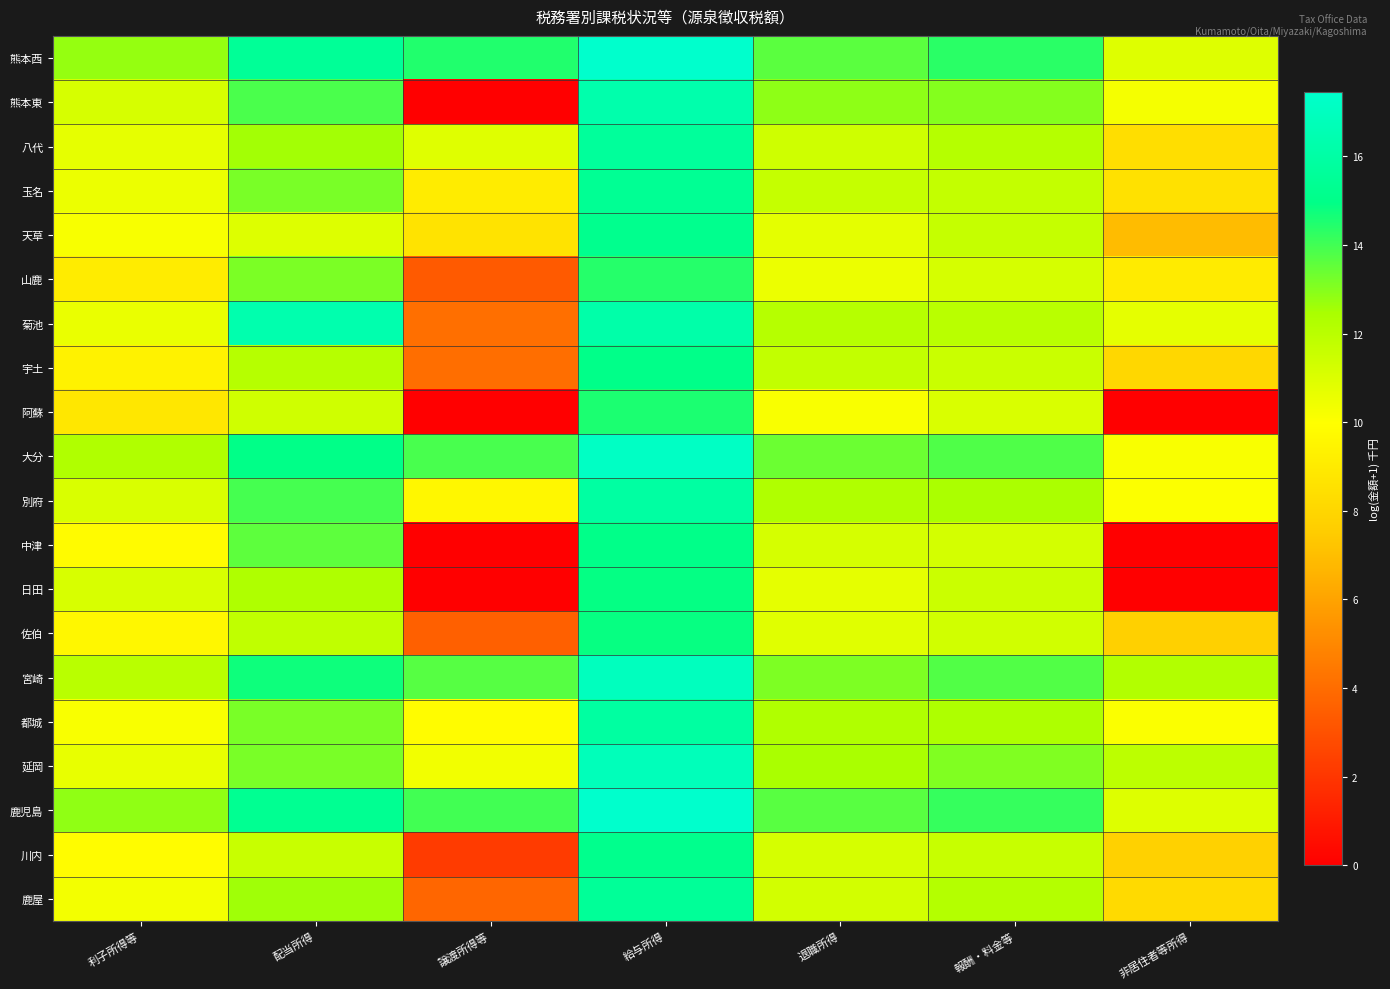

At how many categories does at least one series exceed 2?

7